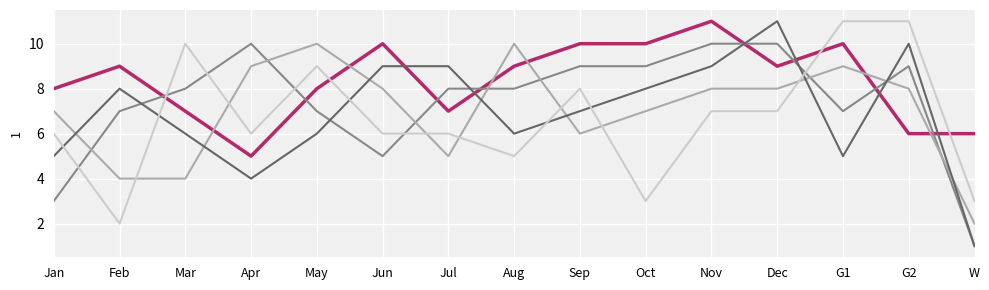

What position from the right is Jul?

9